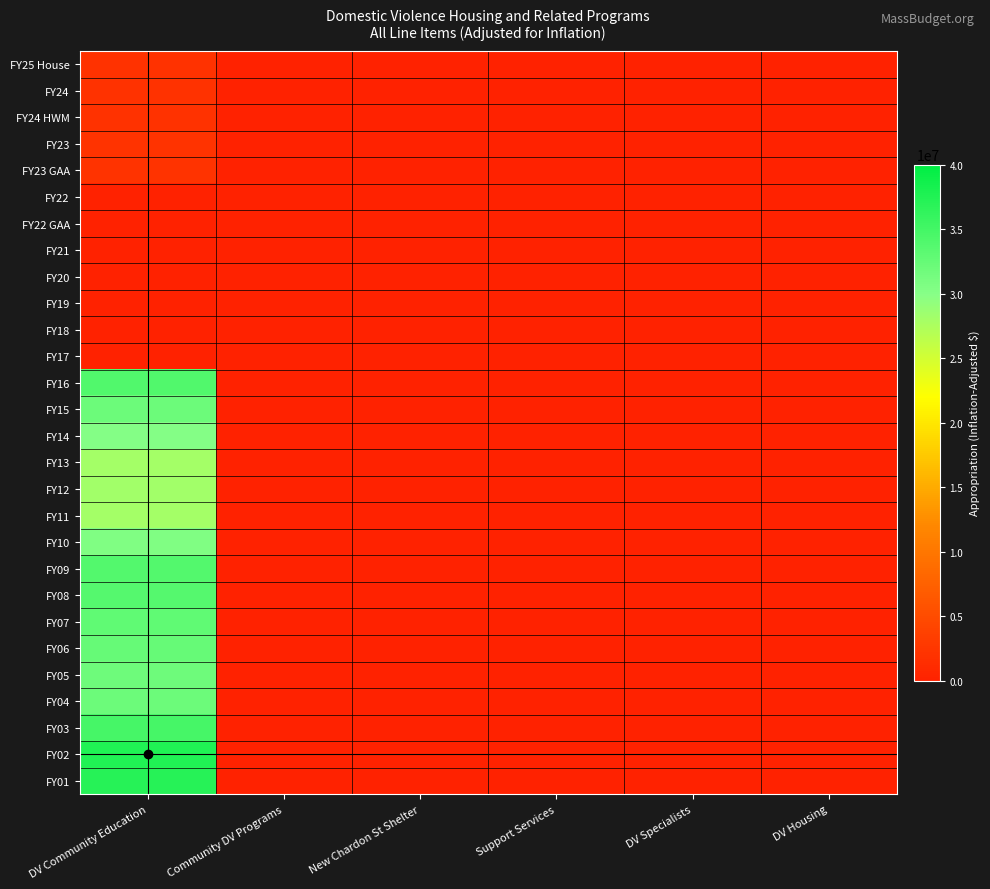

Reading left to right, list all the values displayed in this chart.

FY25 House: DV Community Education=2000000	Community DV Programs=0	New Chardon St Shelter=0	Support Services=0	DV Specialists=0	DV Housing=0
FY24: DV Community Education=1982474	Community DV Programs=0	New Chardon St Shelter=0	Support Services=0	DV Specialists=0	DV Housing=0
FY24 HWM: DV Community Education=1982474	Community DV Programs=0	New Chardon St Shelter=0	Support Services=0	DV Specialists=0	DV Housing=0
FY23: DV Community Education=2106379	Community DV Programs=0	New Chardon St Shelter=0	Support Services=0	DV Specialists=0	DV Housing=0
FY23 GAA: DV Community Education=2106379	Community DV Programs=0	New Chardon St Shelter=0	Support Services=0	DV Specialists=0	DV Housing=0
FY22: DV Community Education=0	Community DV Programs=0	New Chardon St Shelter=0	Support Services=0	DV Specialists=0	DV Housing=0
FY22 GAA: DV Community Education=0	Community DV Programs=0	New Chardon St Shelter=0	Support Services=0	DV Specialists=0	DV Housing=0
FY21: DV Community Education=0	Community DV Programs=0	New Chardon St Shelter=0	Support Services=0	DV Specialists=0	DV Housing=0
FY20: DV Community Education=0	Community DV Programs=0	New Chardon St Shelter=0	Support Services=0	DV Specialists=0	DV Housing=0
FY19: DV Community Education=0	Community DV Programs=0	New Chardon St Shelter=0	Support Services=0	DV Specialists=0	DV Housing=0
FY18: DV Community Education=0	Community DV Programs=0	New Chardon St Shelter=0	Support Services=0	DV Specialists=0	DV Housing=0
FY17: DV Community Education=0	Community DV Programs=0	New Chardon St Shelter=0	Support Services=0	DV Specialists=0	DV Housing=0
FY16: DV Community Education=33958984	Community DV Programs=0	New Chardon St Shelter=0	Support Services=0	DV Specialists=0	DV Housing=0
FY15: DV Community Education=31962197	Community DV Programs=0	New Chardon St Shelter=0	Support Services=0	DV Specialists=0	DV Housing=0
FY14: DV Community Education=30158796	Community DV Programs=0	New Chardon St Shelter=0	Support Services=0	DV Specialists=0	DV Housing=0
FY13: DV Community Education=28110070	Community DV Programs=0	New Chardon St Shelter=0	Support Services=0	DV Specialists=0	DV Housing=0
FY12: DV Community Education=28179512	Community DV Programs=0	New Chardon St Shelter=0	Support Services=0	DV Specialists=0	DV Housing=0
FY11: DV Community Education=28124495	Community DV Programs=0	New Chardon St Shelter=0	Support Services=0	DV Specialists=0	DV Housing=0
FY10: DV Community Education=30577731	Community DV Programs=0	New Chardon St Shelter=0	Support Services=0	DV Specialists=0	DV Housing=0
FY09: DV Community Education=33822568	Community DV Programs=0	New Chardon St Shelter=0	Support Services=0	DV Specialists=0	DV Housing=0
FY08: DV Community Education=33646047	Community DV Programs=0	New Chardon St Shelter=0	Support Services=0	DV Specialists=0	DV Housing=0
FY07: DV Community Education=32876529	Community DV Programs=0	New Chardon St Shelter=0	Support Services=0	DV Specialists=0	DV Housing=0
FY06: DV Community Education=32453808	Community DV Programs=0	New Chardon St Shelter=0	Support Services=0	DV Specialists=0	DV Housing=0
FY05: DV Community Education=31745909	Community DV Programs=0	New Chardon St Shelter=0	Support Services=0	DV Specialists=0	DV Housing=0
FY04: DV Community Education=31913397	Community DV Programs=0	New Chardon St Shelter=0	Support Services=0	DV Specialists=0	DV Housing=0
FY03: DV Community Education=34736792	Community DV Programs=0	New Chardon St Shelter=0	Support Services=0	DV Specialists=0	DV Housing=0
FY02: DV Community Education=37517080	Community DV Programs=0	New Chardon St Shelter=0	Support Services=0	DV Specialists=0	DV Housing=0
FY01: DV Community Education=37075208	Community DV Programs=0	New Chardon St Shelter=0	Support Services=0	DV Specialists=0	DV Housing=0